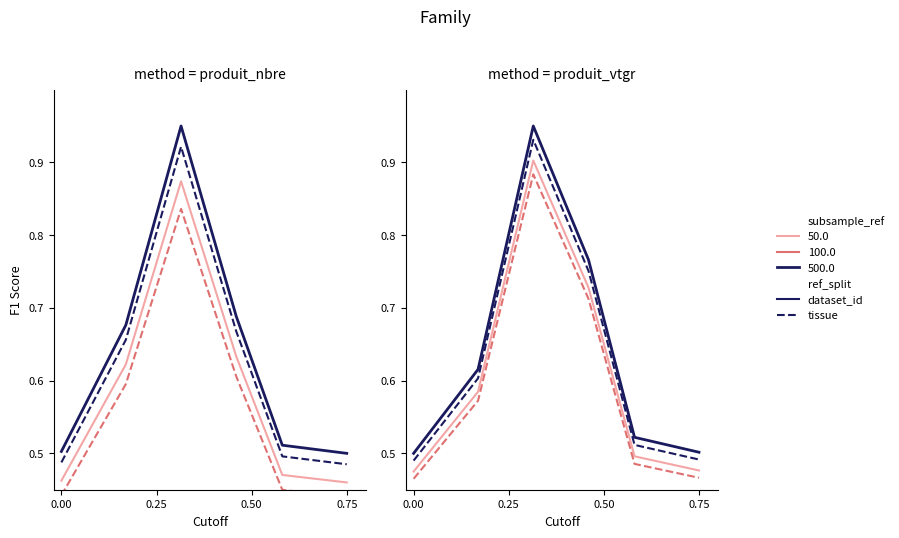

At how many categories does at least one series exceed 0?

6